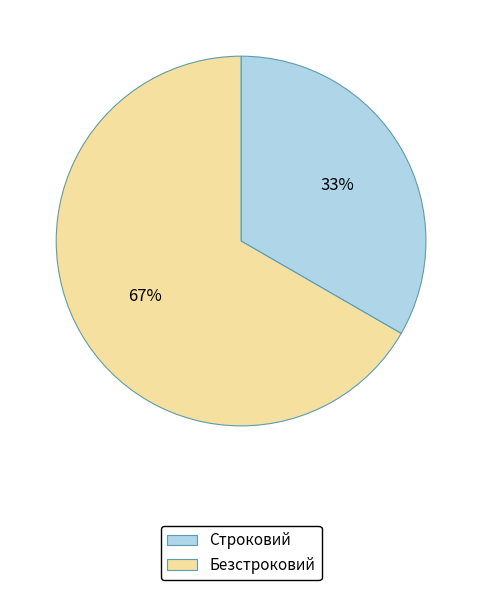

Rank the categories by value from highest to lowest.

Безстроковий, Строковий